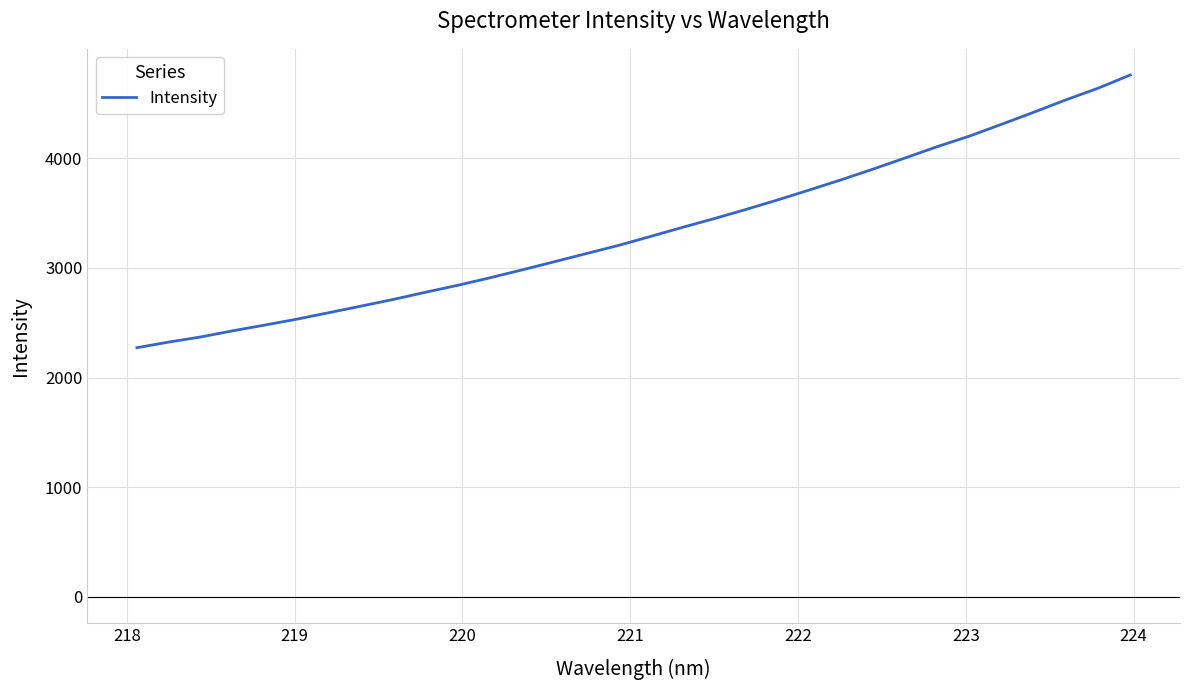

What is the greatest value displayed?

4757.7